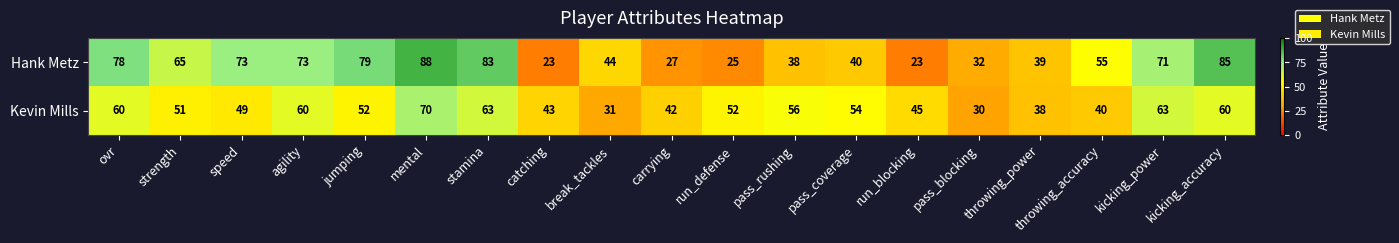

What is the maximum value shown in the chart?

88